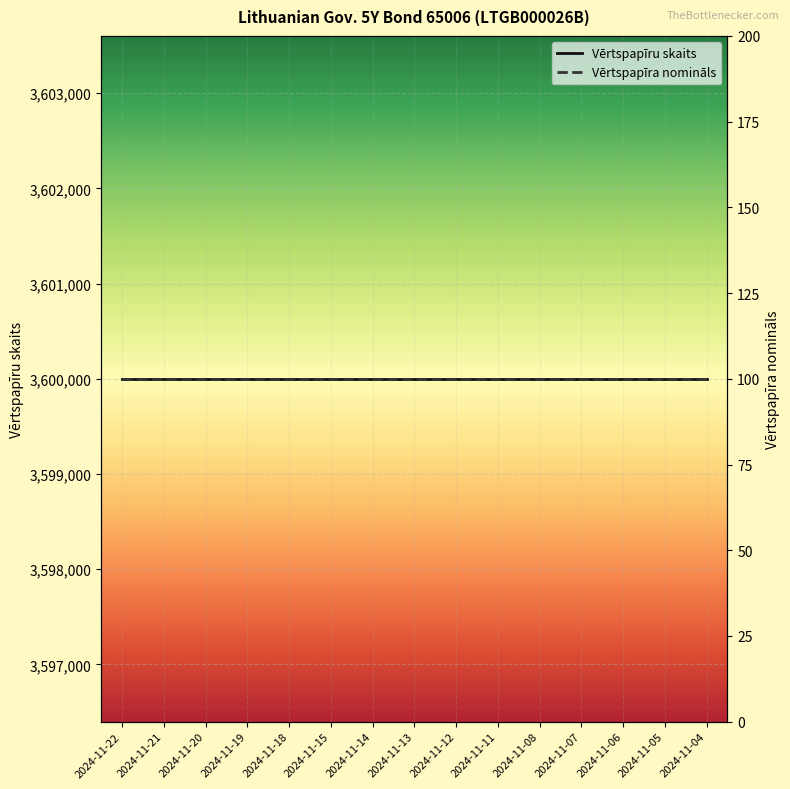

At which category is the sum across all series the highest?

2024-11-22